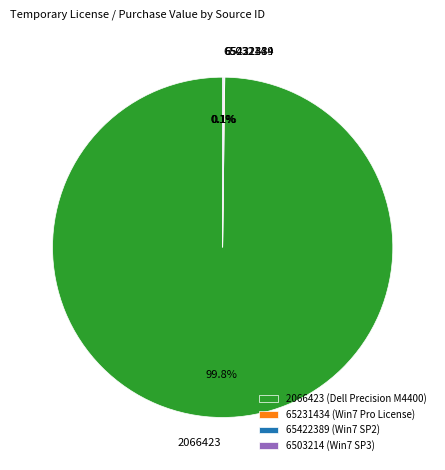

Is there a majority slice in this chart?

Yes